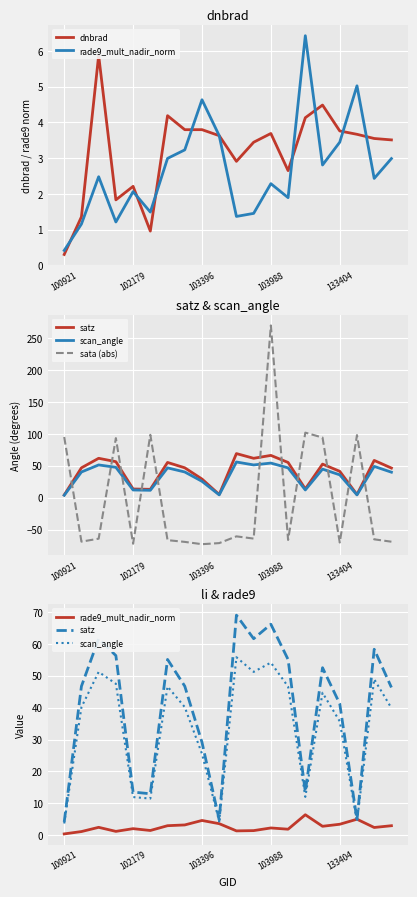

In satz, how many points are higher than both neighbors (excluding endpoints)?

6